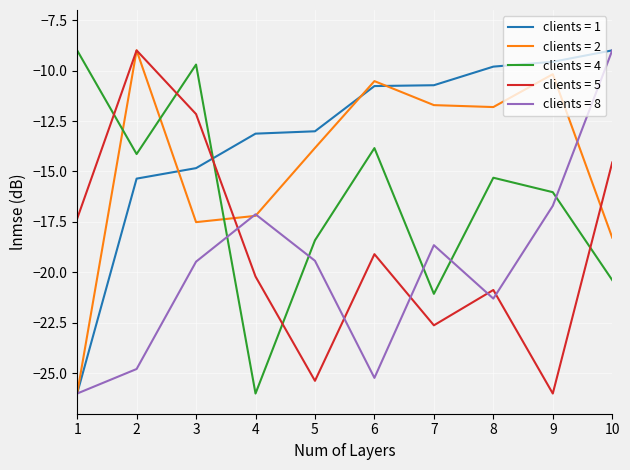

Which series ends up on top after the final intersection of clients = 5 and clients = 4?

clients = 5